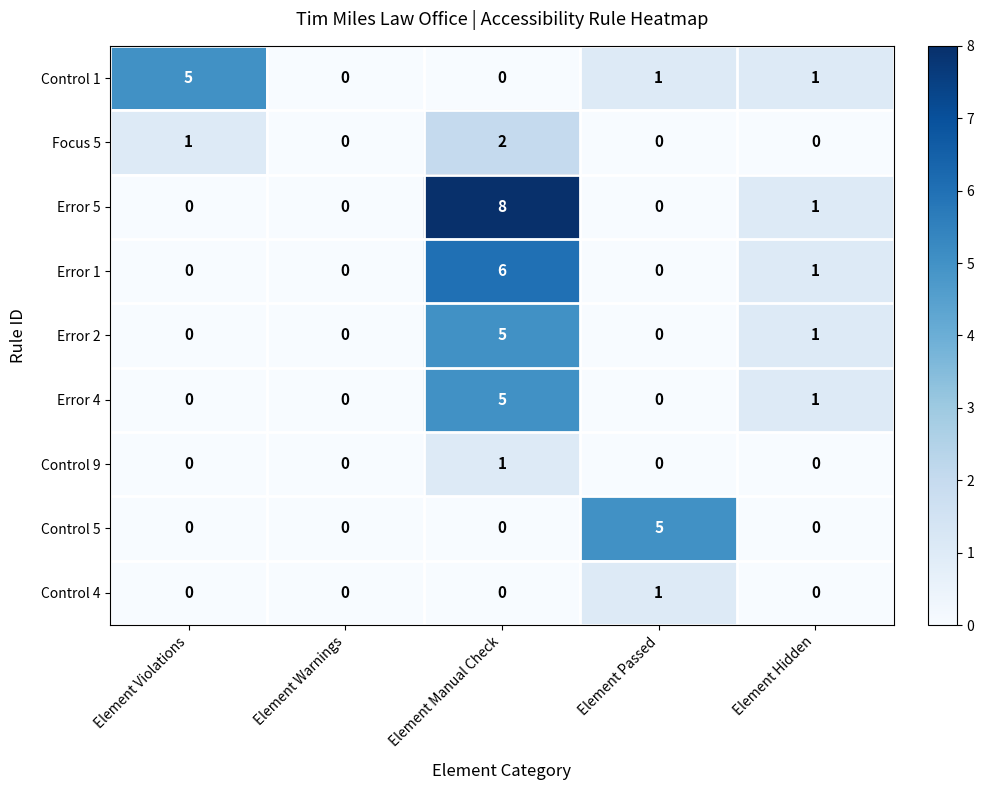

How many Focus 5 values are between 0 and 1?

4